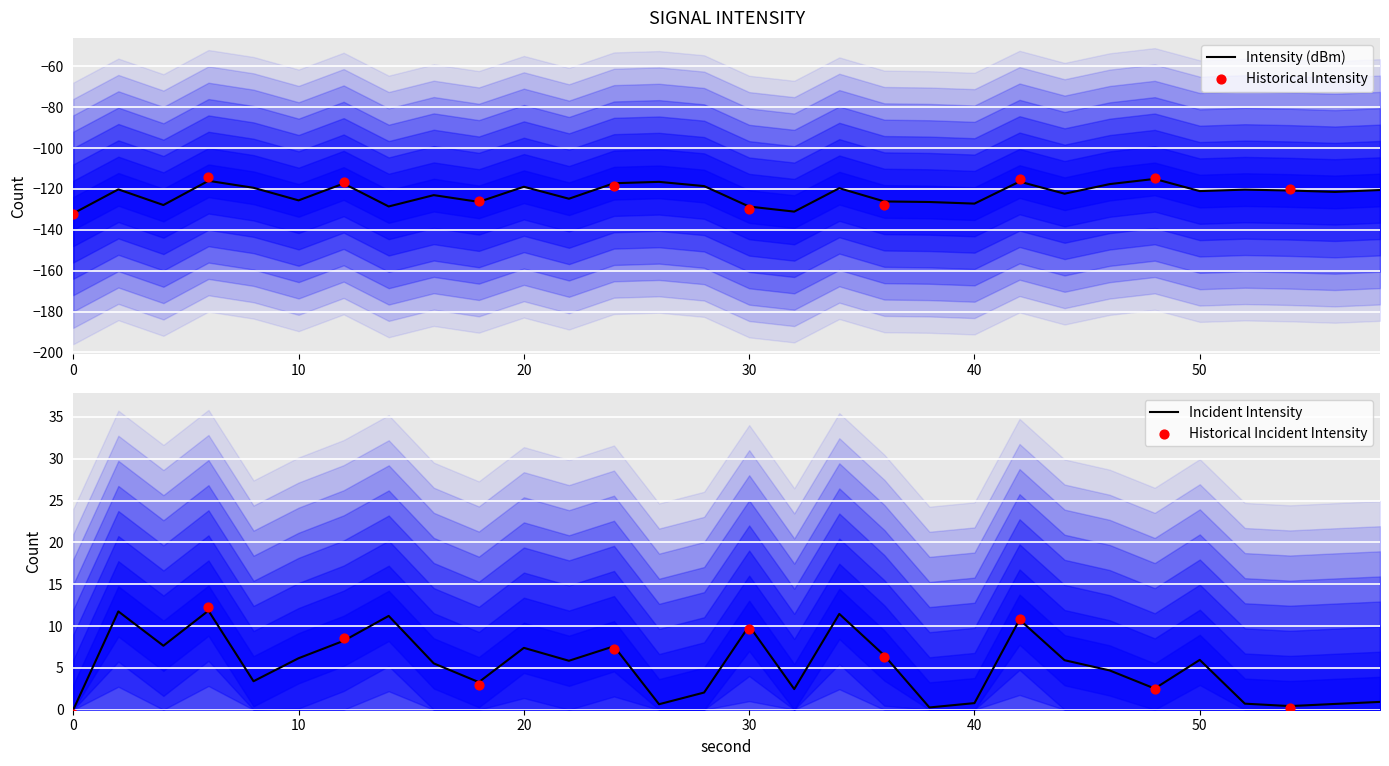

Which has a higher value, 38 or 58?

58